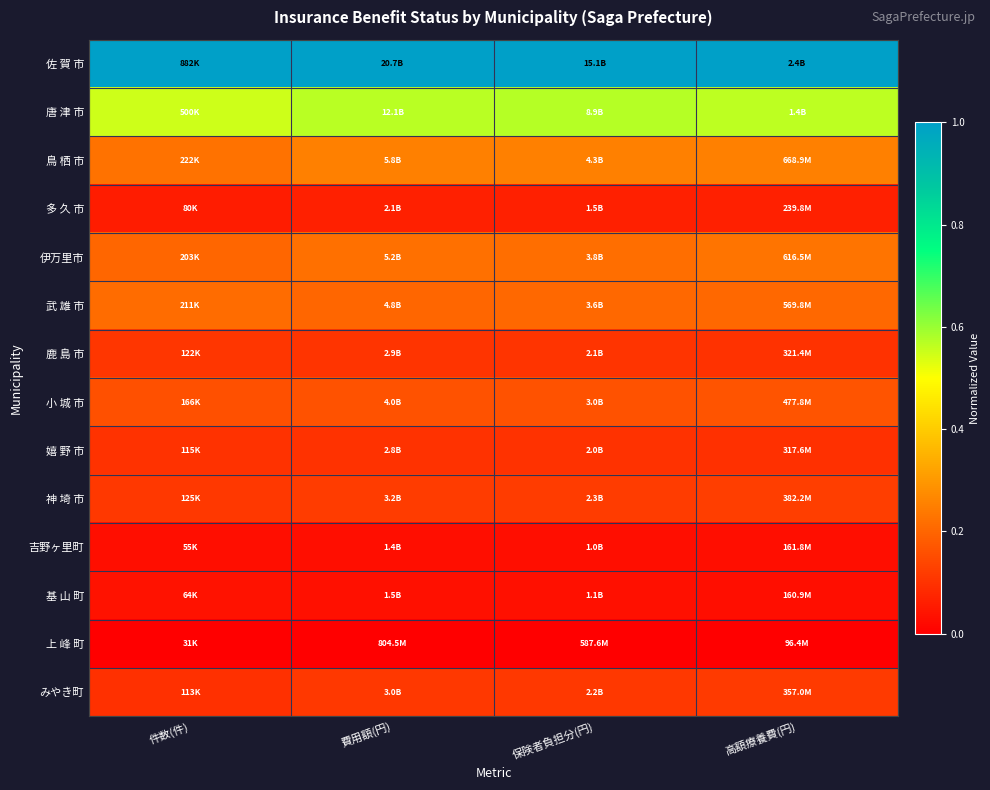

Reading left to right, what are all the values shown in this chart?

佐 賀 市: 件数(件)=1.0	費用額(円)=1.0	保険者負担分(円)=1.0	高額療養費(円)=1.0
唐 津 市: 件数(件)=0.6	費用額(円)=0.6	保険者負担分(円)=0.6	高額療養費(円)=0.6
鳥 栖 市: 件数(件)=0.2	費用額(円)=0.3	保険者負担分(円)=0.3	高額療養費(円)=0.3
多 久 市: 件数(件)=0.1	費用額(円)=0.1	保険者負担分(円)=0.1	高額療養費(円)=0.1
伊万里市: 件数(件)=0.2	費用額(円)=0.2	保険者負担分(円)=0.2	高額療養費(円)=0.2
武 雄 市: 件数(件)=0.2	費用額(円)=0.2	保険者負担分(円)=0.2	高額療養費(円)=0.2
鹿 島 市: 件数(件)=0.1	費用額(円)=0.1	保険者負担分(円)=0.1	高額療養費(円)=0.1
小 城 市: 件数(件)=0.2	費用額(円)=0.2	保険者負担分(円)=0.2	高額療養費(円)=0.2
嬉 野 市: 件数(件)=0.1	費用額(円)=0.1	保険者負担分(円)=0.1	高額療養費(円)=0.1
神 埼 市: 件数(件)=0.1	費用額(円)=0.1	保険者負担分(円)=0.1	高額療養費(円)=0.1
吉野ヶ里町: 件数(件)=0.0	費用額(円)=0.0	保険者負担分(円)=0.0	高額療養費(円)=0.0
基 山 町: 件数(件)=0.0	費用額(円)=0.0	保険者負担分(円)=0.0	高額療養費(円)=0.0
上 峰 町: 件数(件)=0.0	費用額(円)=0.0	保険者負担分(円)=0.0	高額療養費(円)=0.0
みやき町: 件数(件)=0.1	費用額(円)=0.1	保険者負担分(円)=0.1	高額療養費(円)=0.1